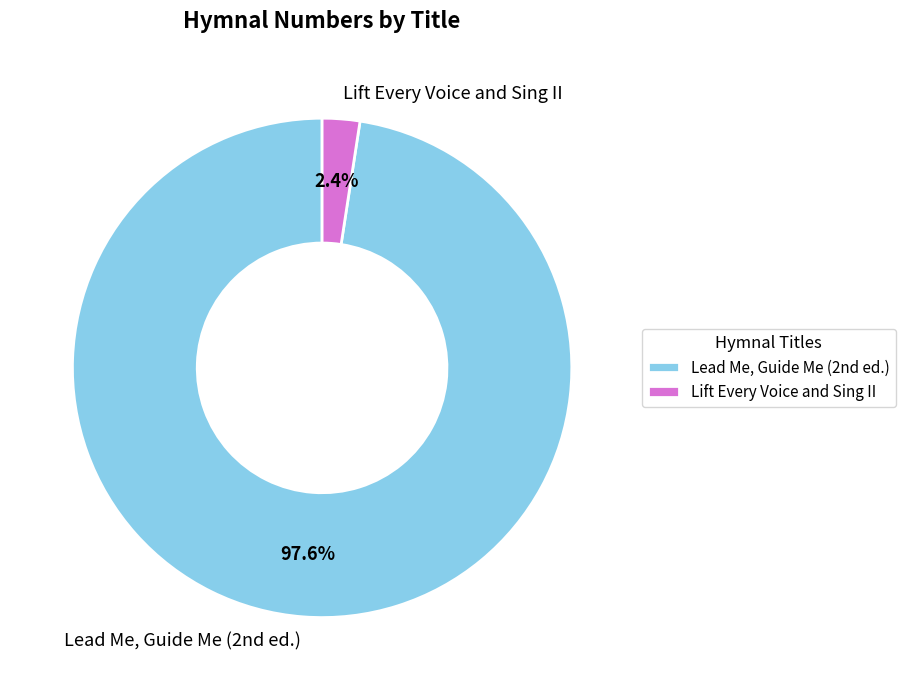

Which category has the biggest portion of the pie?

Lead Me, Guide Me (2nd ed.)